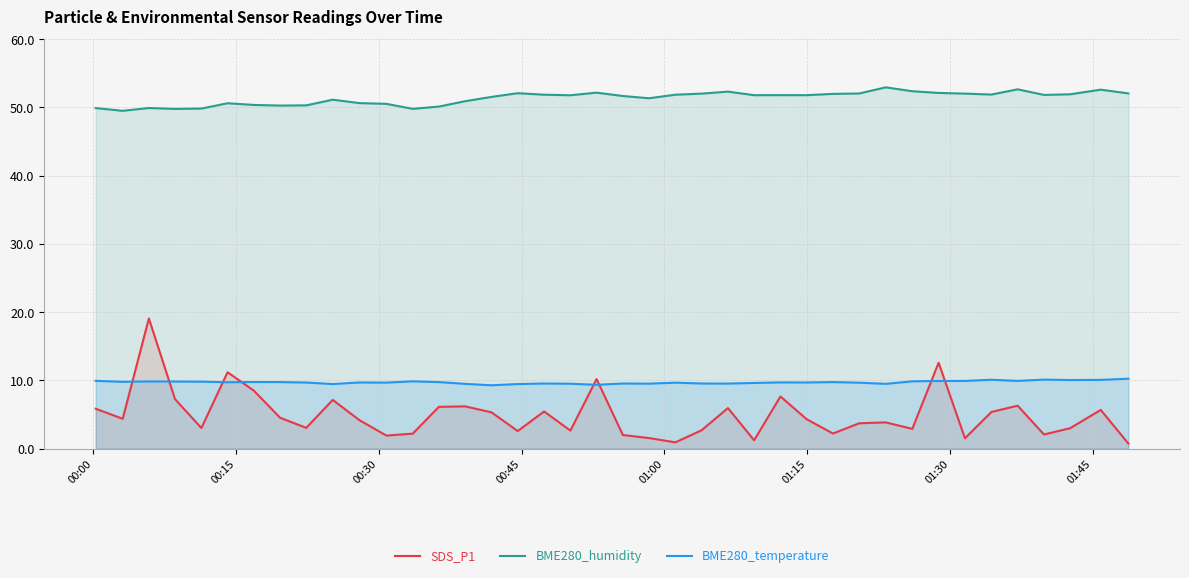

Which series has the widest spread of values?

SDS_P1